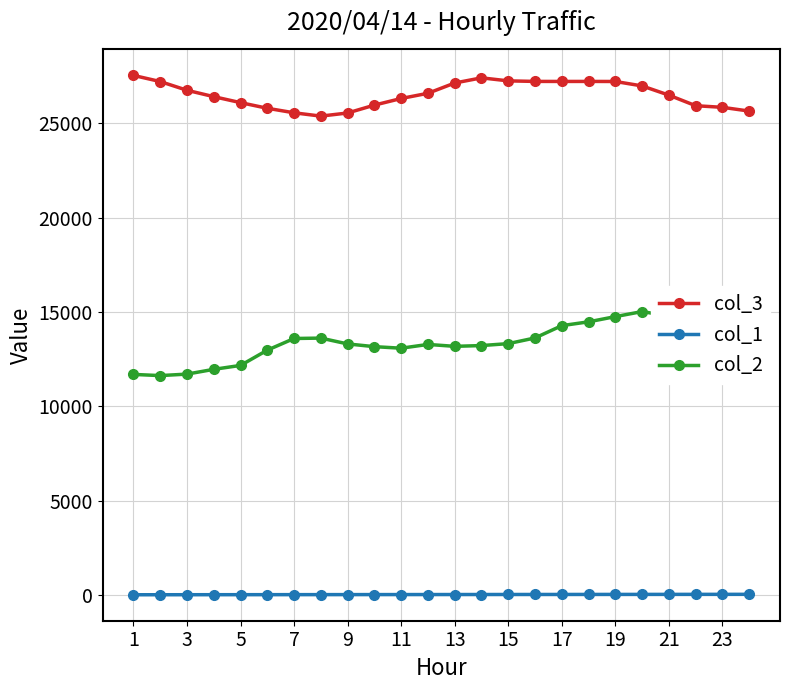

True or false: col_1 and col_2 cross at least once.

False